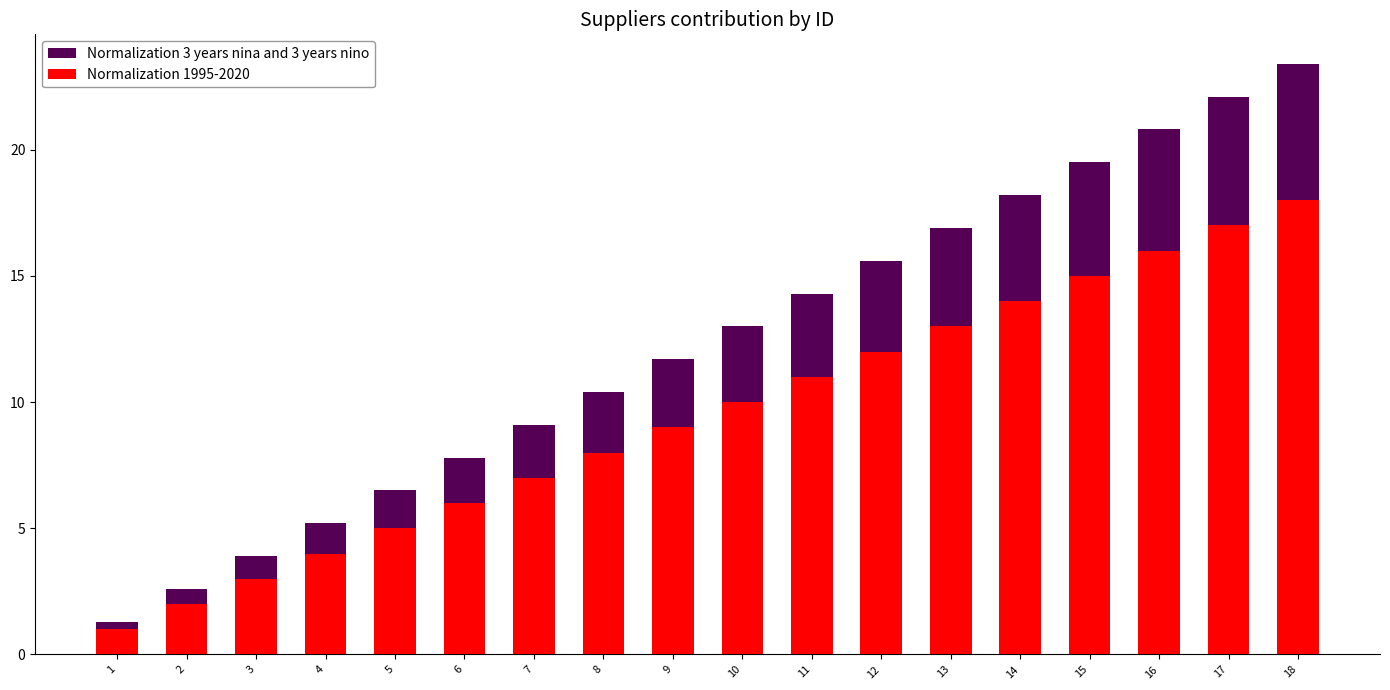

At how many categories does at least one series exceed 11?

10